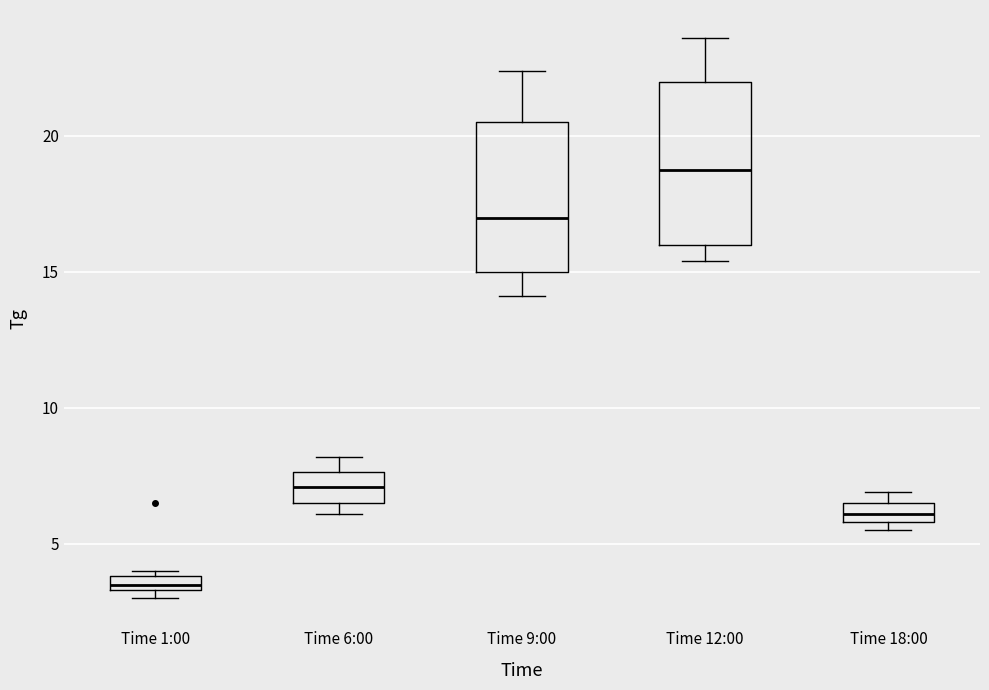

Which box's median line is the lowest?

Time 1:00